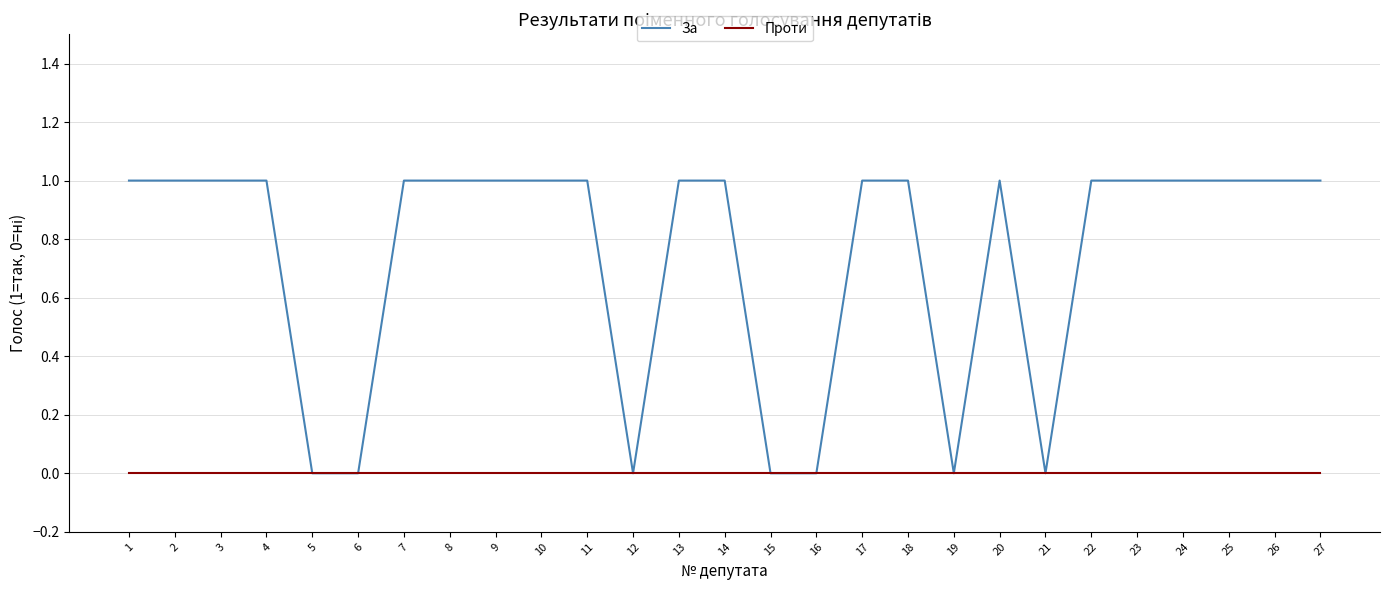

The За series shows 1 at 24. True or false?

True